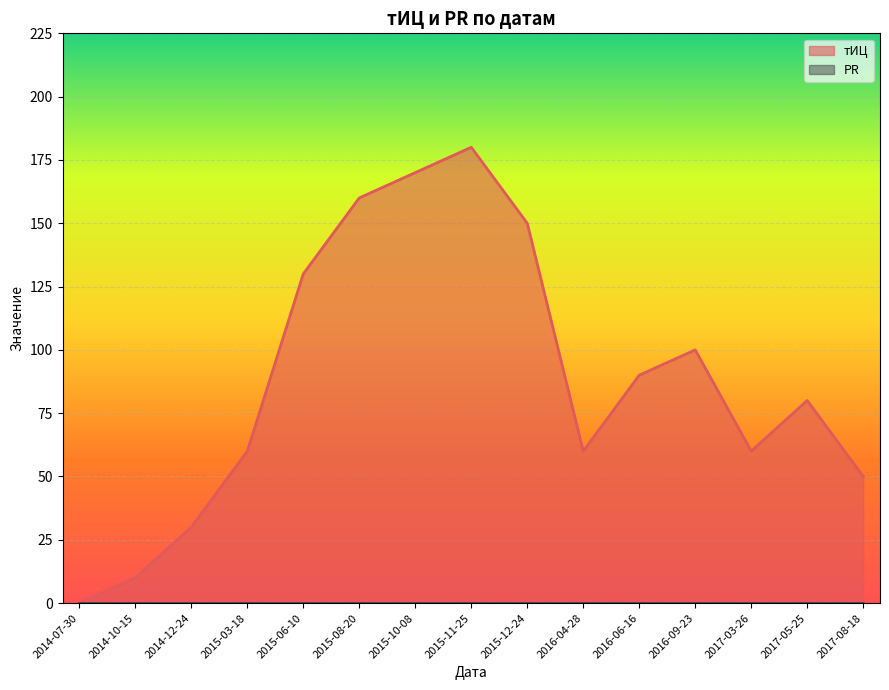

Reading left to right, what are all the values shown in this chart?

2014-07-30=0	2014-10-15=10	2014-12-24=30	2015-03-18=60	2015-06-10=130	2015-08-20=160	2015-10-08=170	2015-11-25=180	2015-12-24=150	2016-04-28=60	2016-06-16=90	2016-09-23=100	2017-03-26=60	2017-05-25=80	2017-08-18=50